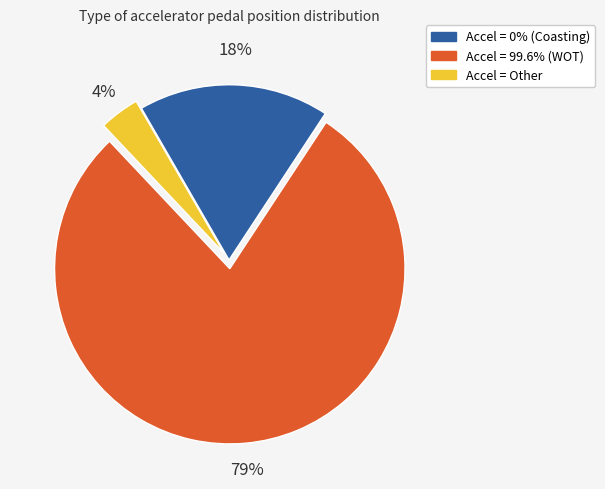

To the nearest percent, what is the average slice percentage?

33%